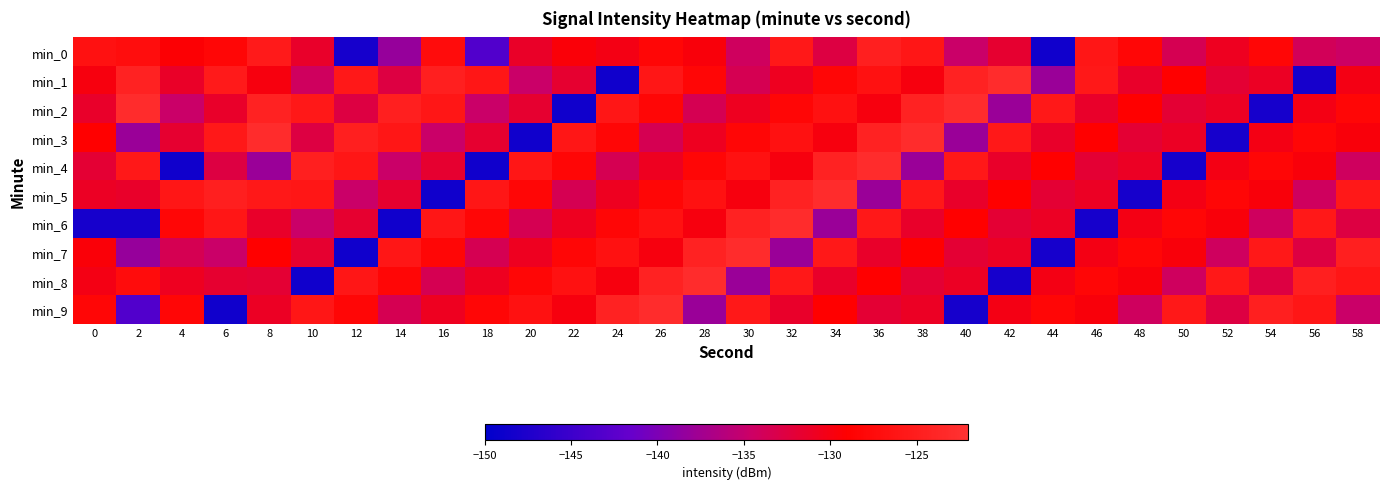

List the series in order of their peak value, highest first.

min_1, min_2, min_3, min_4, min_5, min_6, min_7, min_8, min_9, min_0